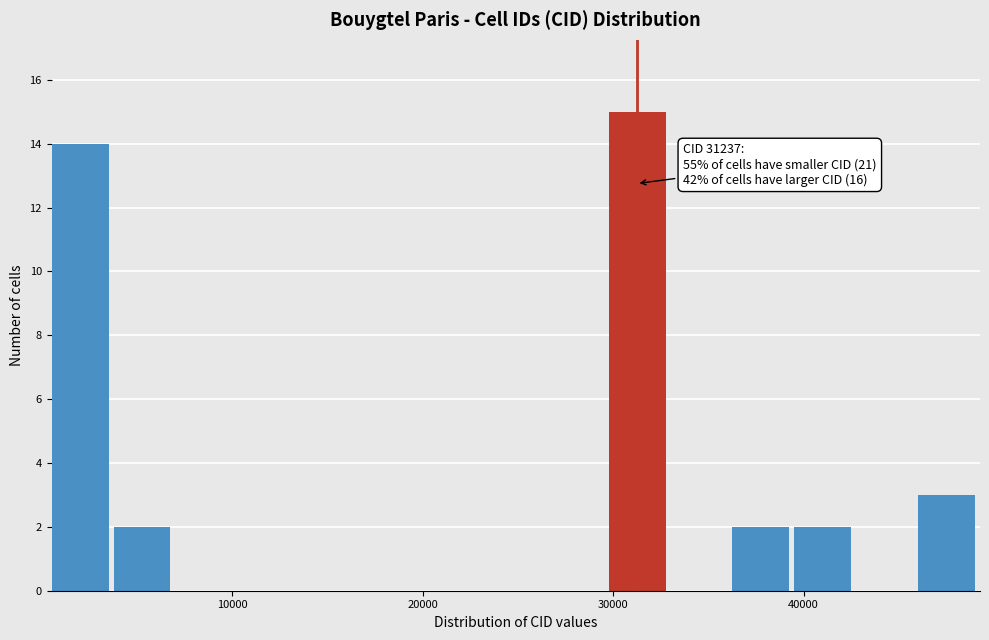

Around what value on the x-axis is the tallest bar? Give the approximate position of its centre, as read against the axis.

31000